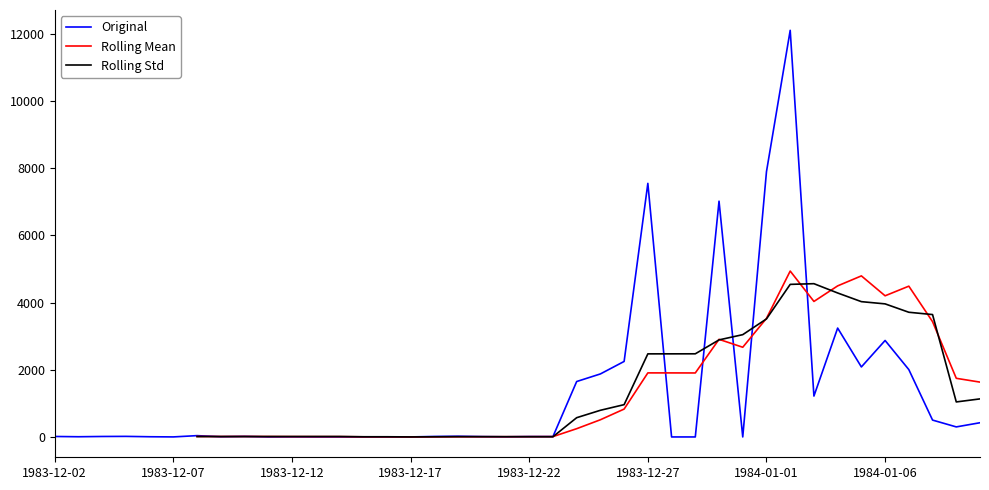

At 36, list the series in order from largest to smallest.

Rolling Mean, Rolling Std, Original